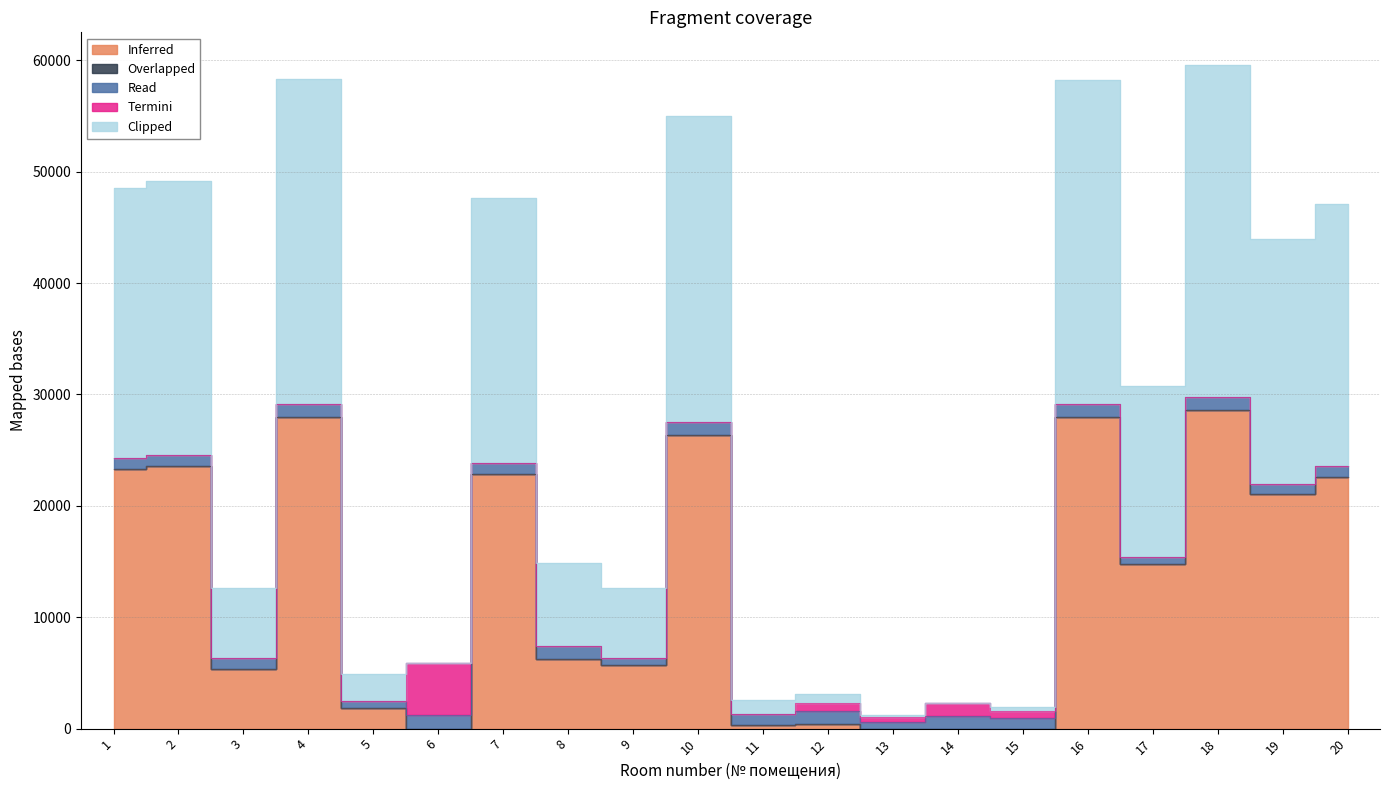

How many data points does each series have?

20